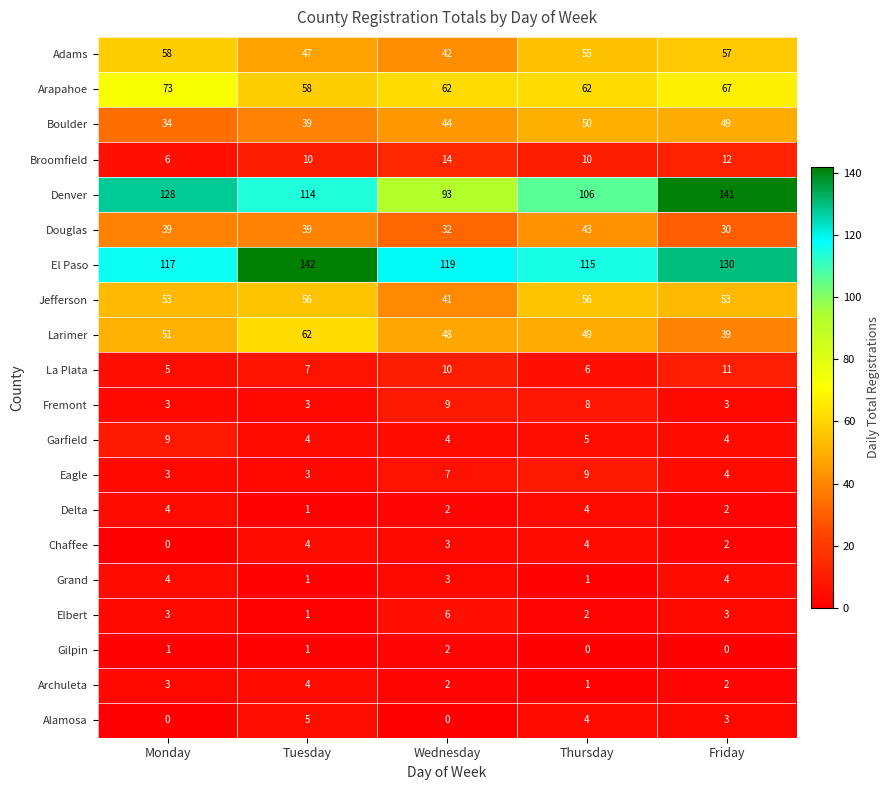

What is the sum of all Douglas values?

183